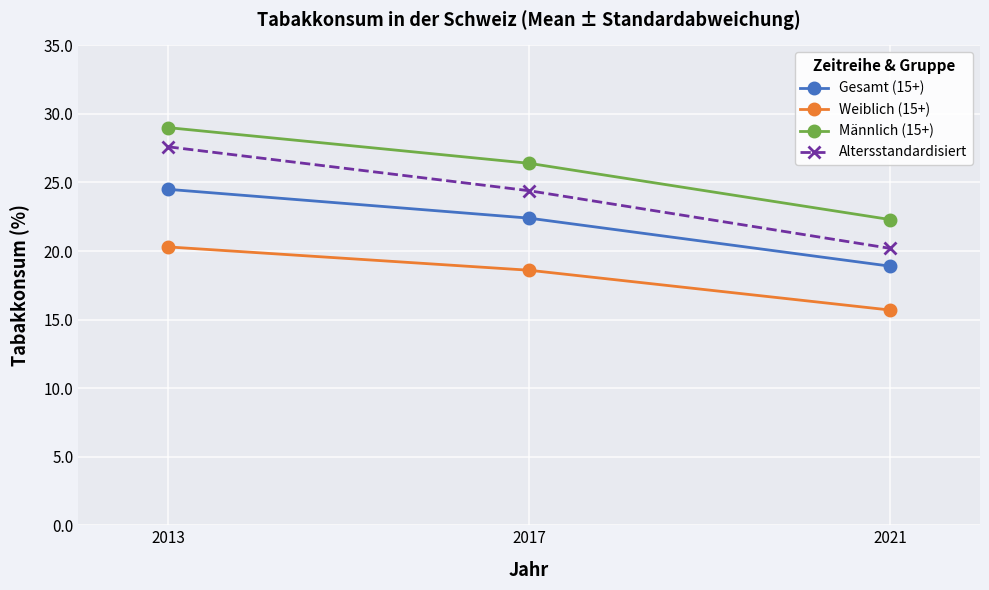

What is the sum of the Weiblich (15+) values at 2017 and 2021?

34.3